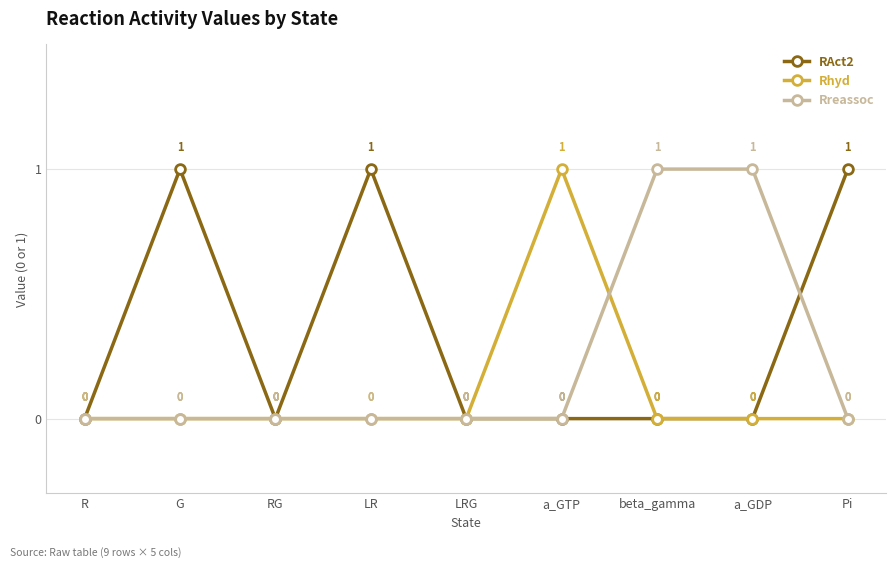

What are all the series names shown in the legend?

RAct2, Rhyd, Rreassoc